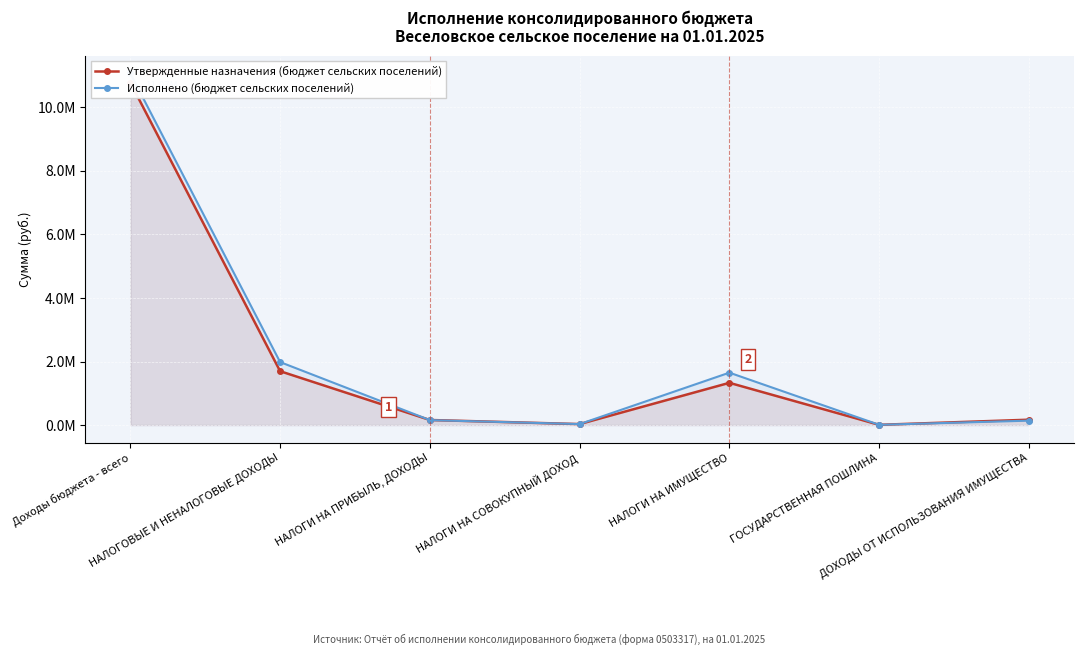

What is the label of the 5th point from the right?

НАЛОГИ НА ПРИБЫЛЬ, ДОХОДЫ